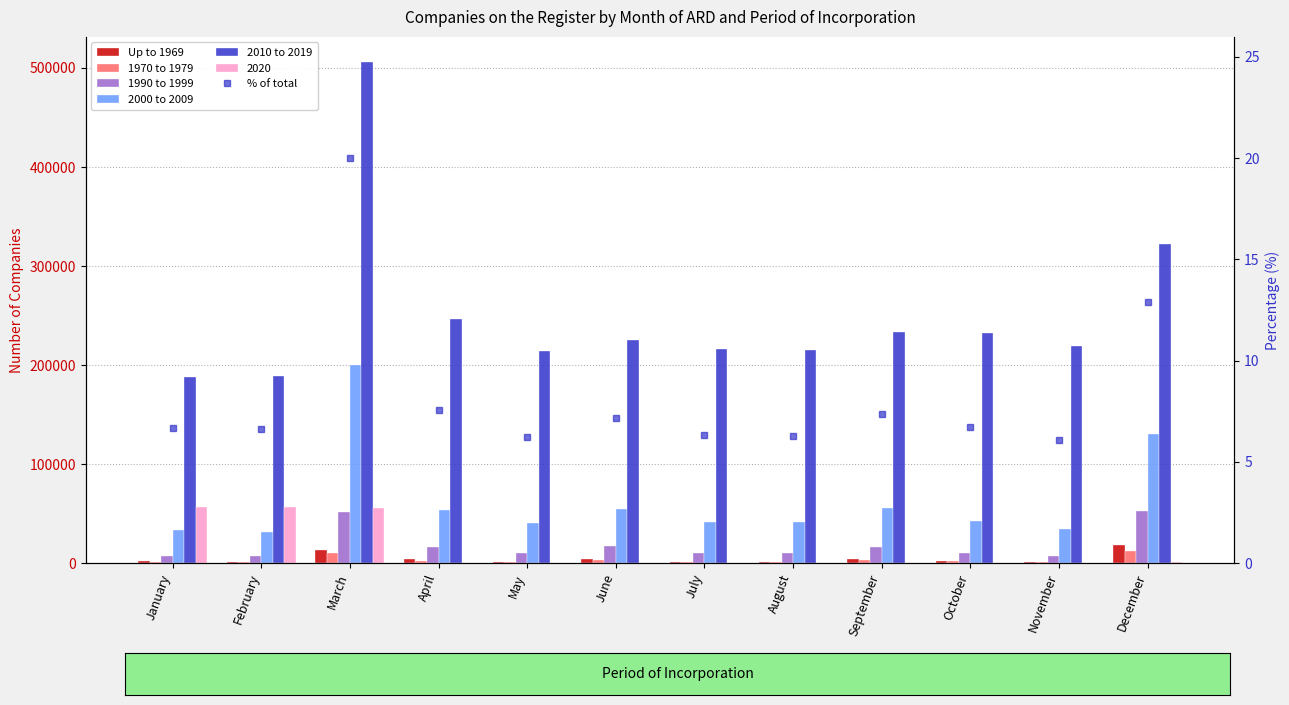

Are the bars horizontal?

No